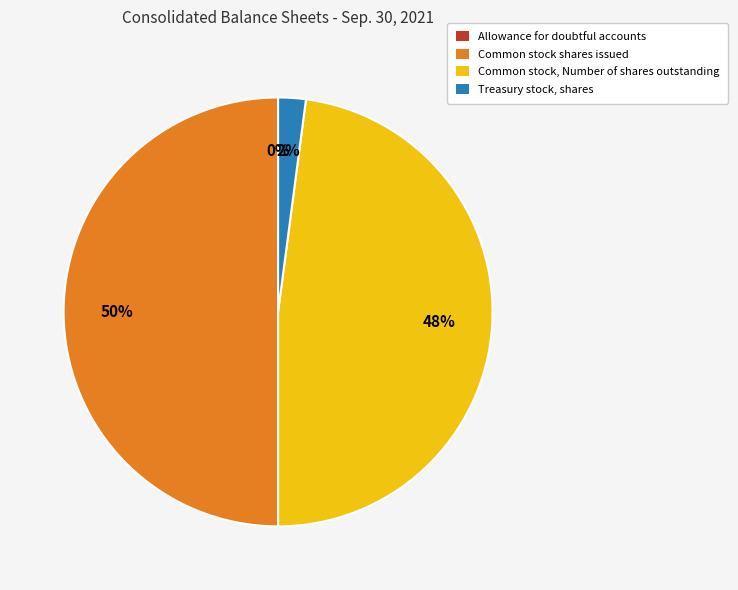

Approximately how many times larger is the value at Common stock shares issued compared to Common stock, Number of shares outstanding?

1.0